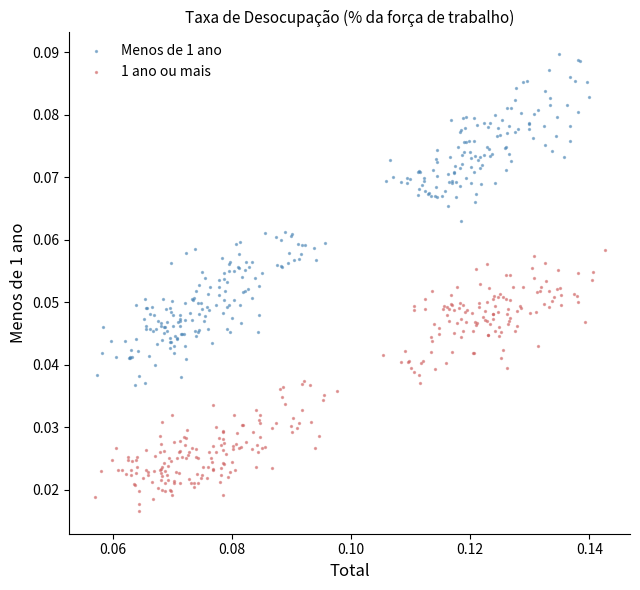

Which series has the largest Y range (max minus min)?

Menos de 1 ano